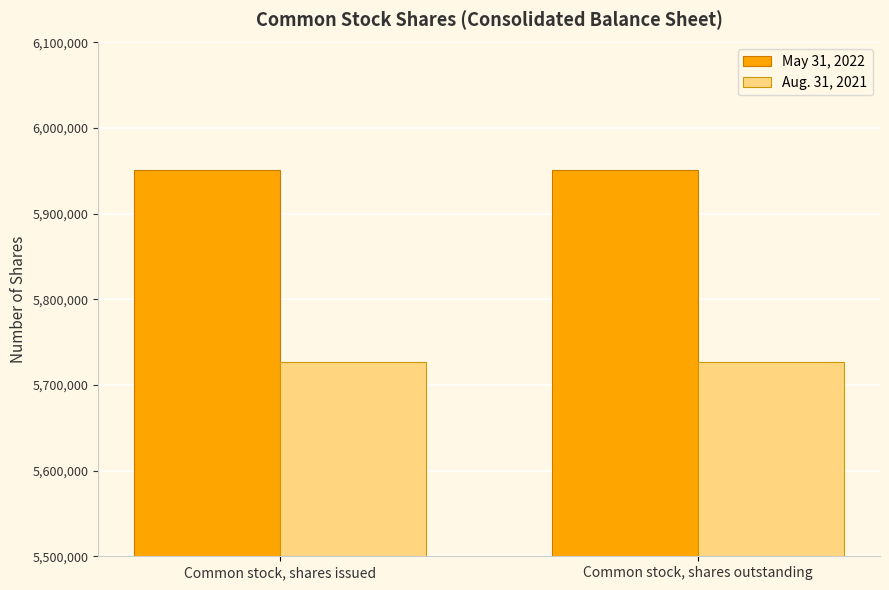

What position from the left is Common stock, shares issued?

1